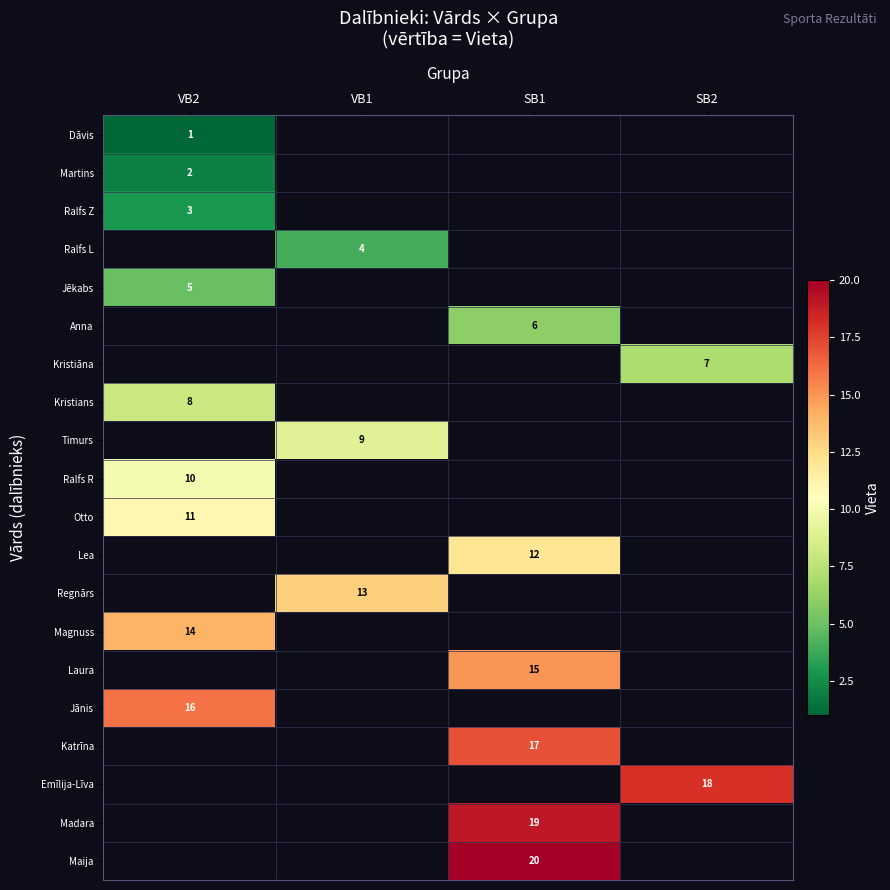

At how many categories does at least one series exceed 9?

4